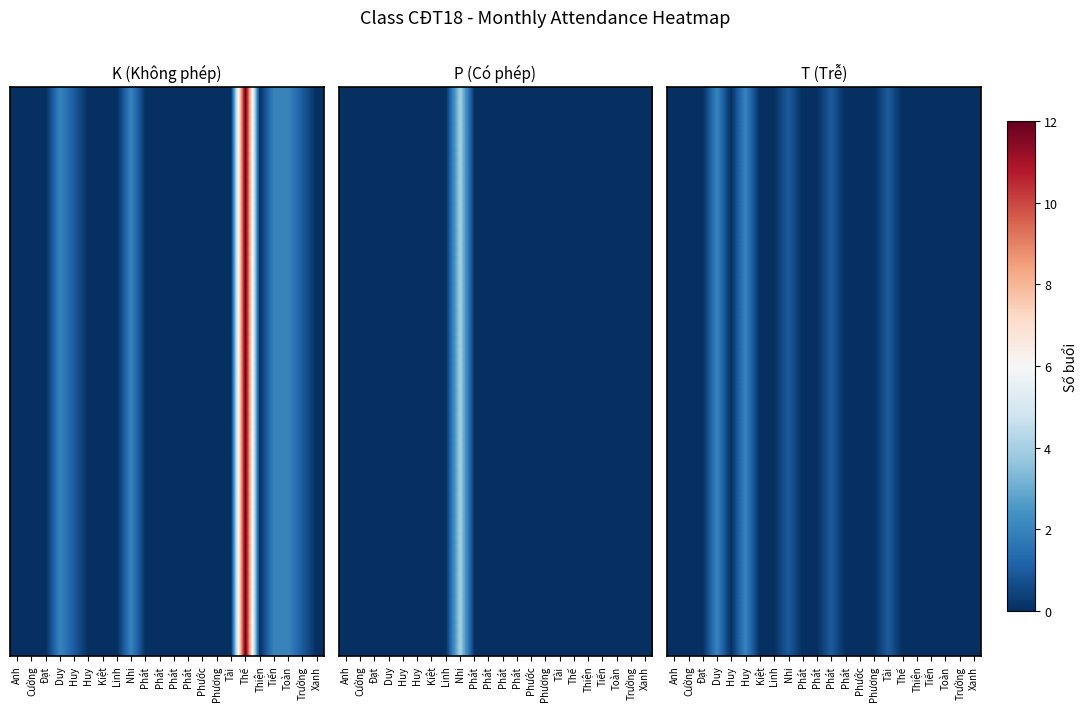

Reading left to right, extract all data points from this chart.

Anh=0	Cường=0	Đạt=0	Duy=2	Huy=0	Huy=2	Kiệt=0	Linh=0	Nhi=1	Phát=0	Phát=0	Phát=1	Phát=0	Phước=0	Phương=0	Tài=1	Thế=0	Thiện=0	Tiến=0	Toàn=0	Trường=0	Xanh=0